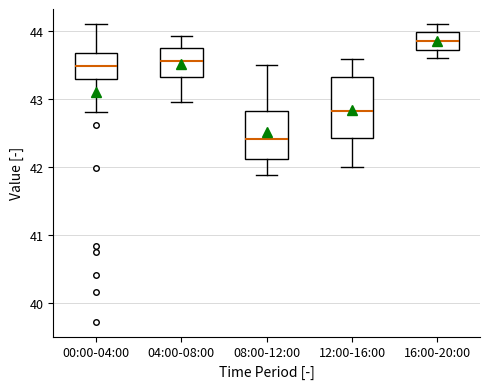

Reading left to right, transcribe this box plot: for each box, give where its median line is, the range the box spans, and where its two whiskers end, as read against the y-axis. The values are not printed on the chart, so give them approximately, as read against the axis.

00:00-04:00: median 43.5, box 43.3 to 43.7, whiskers 42.8 to 44.1
04:00-08:00: median 43.6, box 43.3 to 43.8, whiskers 43.0 to 43.9
08:00-12:00: median 42.4, box 42.1 to 42.8, whiskers 41.9 to 43.5
12:00-16:00: median 42.8, box 42.4 to 43.3, whiskers 42.0 to 43.6
16:00-20:00: median 43.9, box 43.7 to 44.0, whiskers 43.6 to 44.1